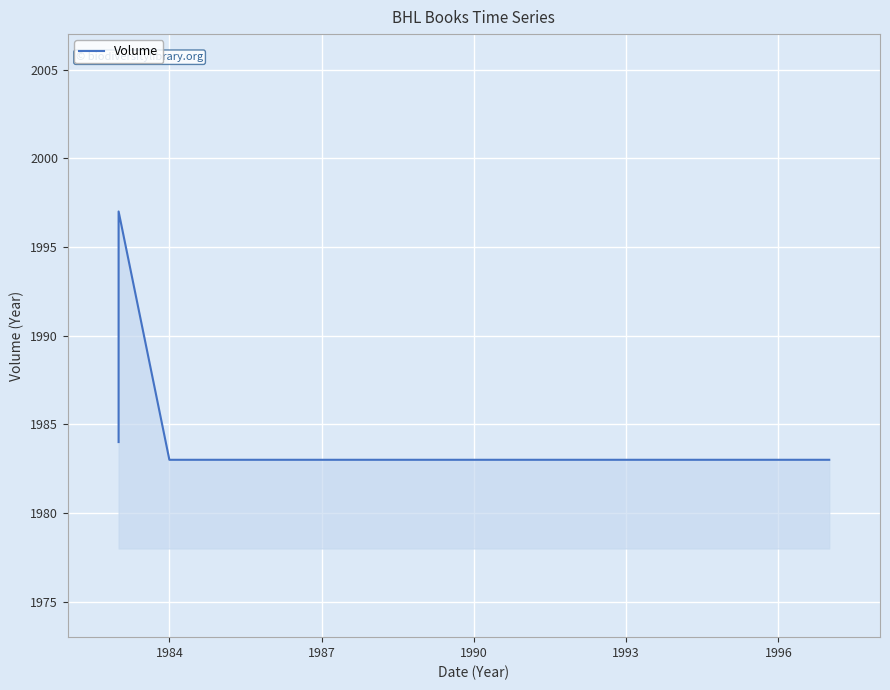

How many distinct data groups are displayed?

1